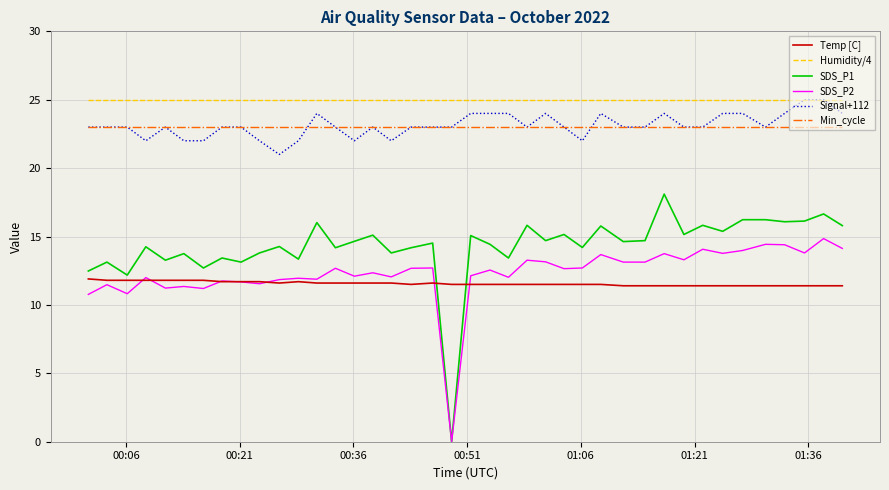

What is the minimum value for Signal+112?

21.0